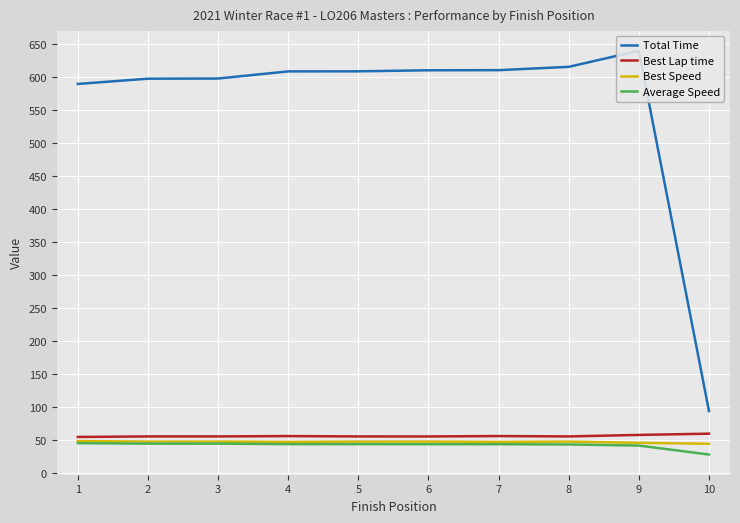

True or false: Average Speed and Total Time cross at least once.

False